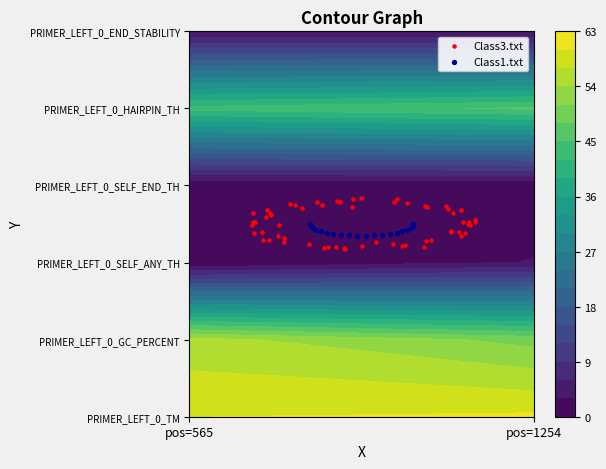

Reading right to left, extract all data points from this chart.

PRIMER_LEFT_0_TM: pos=1254=60.5	pos=565=60.0
PRIMER_LEFT_0_GC_PERCENT: pos=1254=50.0	pos=565=55.0
PRIMER_LEFT_0_SELF_ANY_TH: pos=1254=3.2	pos=565=0.0
PRIMER_LEFT_0_SELF_END_TH: pos=1254=0.0	pos=565=0.0
PRIMER_LEFT_0_HAIRPIN_TH: pos=1254=45.5	pos=565=43.0
PRIMER_LEFT_0_END_STABILITY: pos=1254=2.4	pos=565=2.8